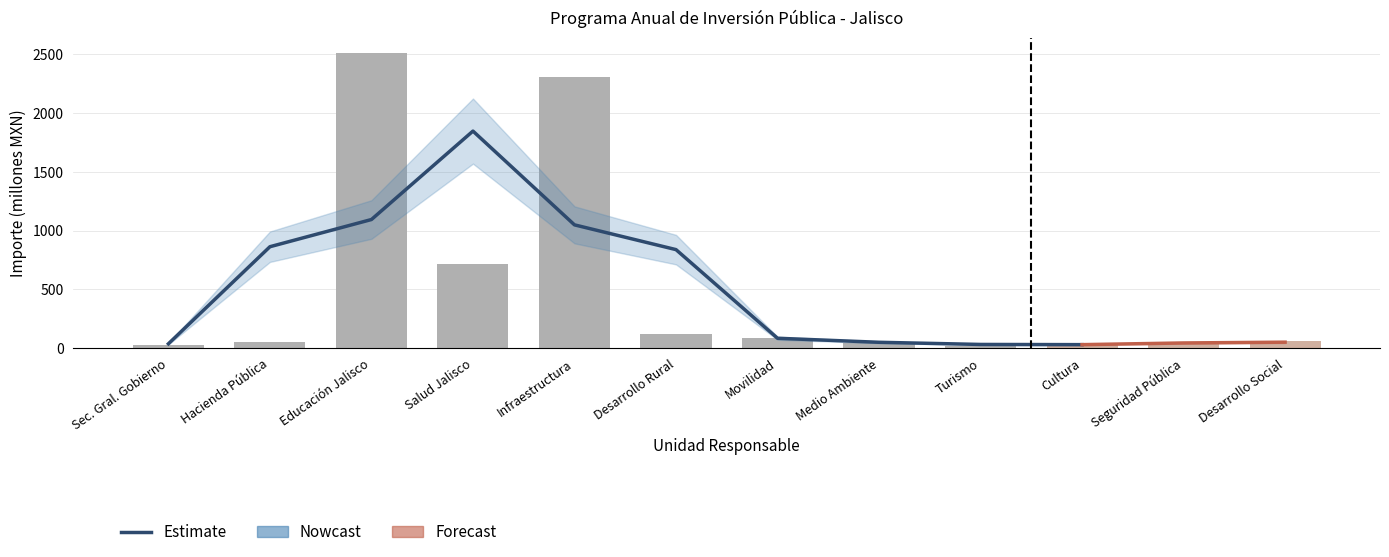

List the labels in order of value, smallest first.

Turismo, Sec. Gral. Gobierno, Cultura, Seguridad Pública, Medio Ambiente, Hacienda Pública, Desarrollo Social, Movilidad, Desarrollo Rural, Salud Jalisco, Infraestructura, Educación Jalisco